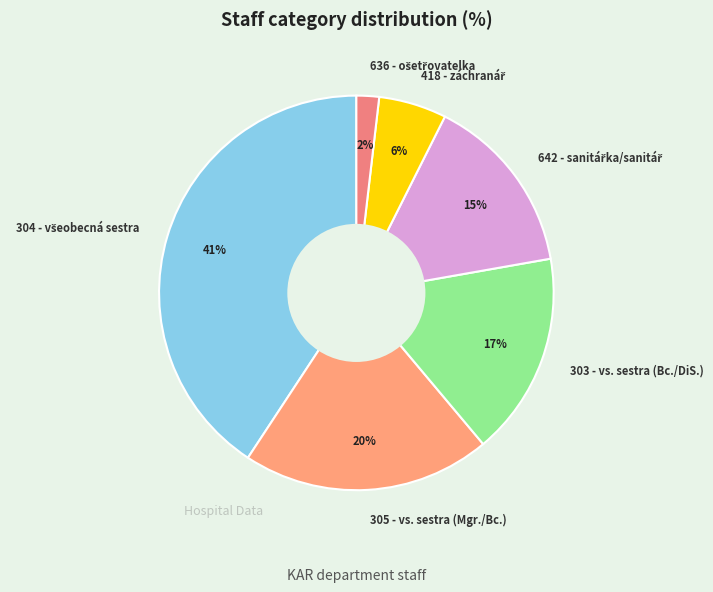

To the nearest percent, what portion does 305 - vs. sestra (Mgr./Bc.) represent?

20%